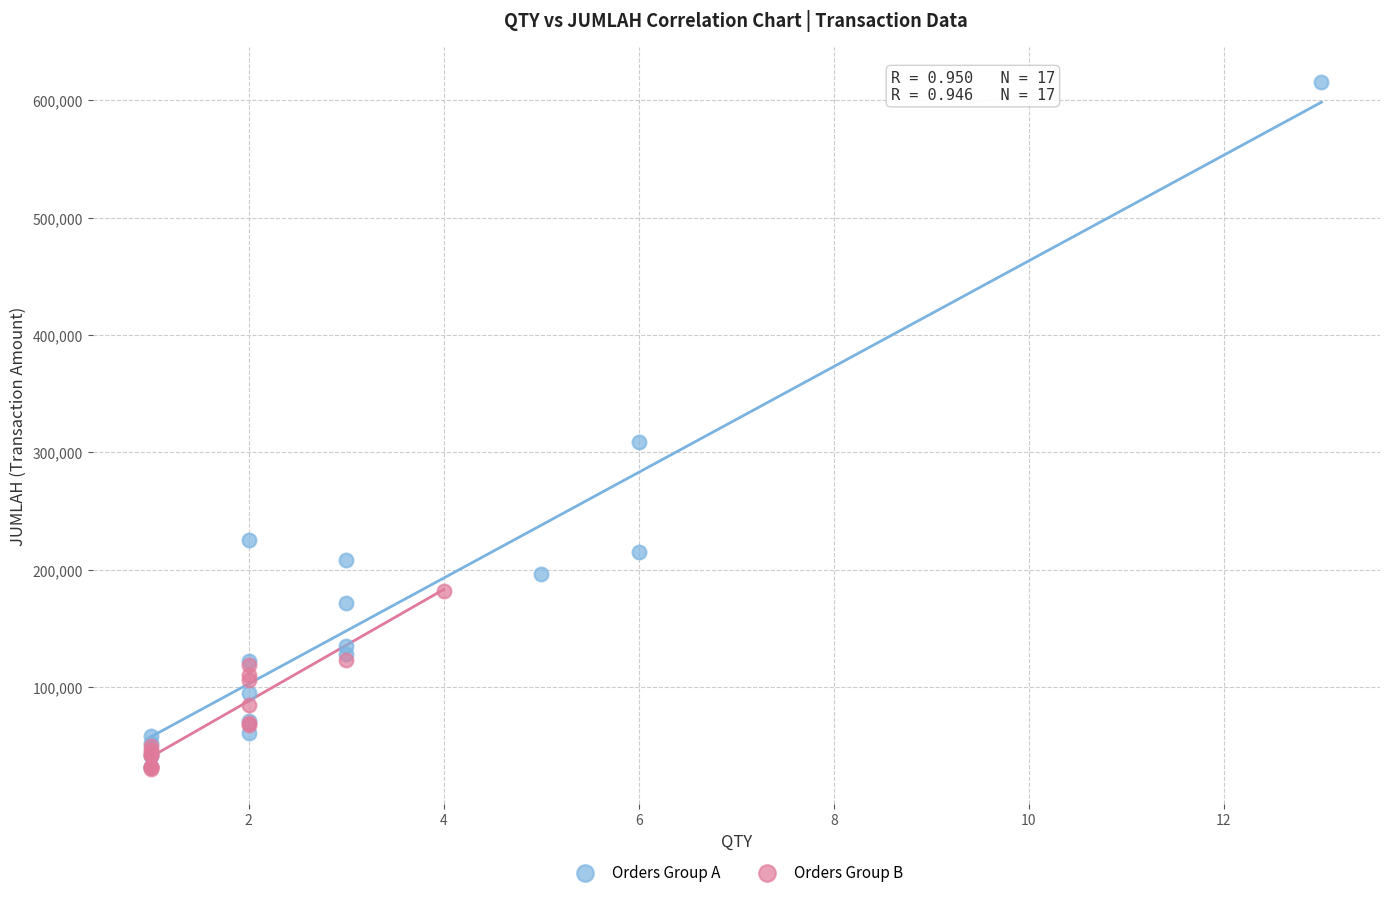

What are all the series names shown in the legend?

Orders Group A, Orders Group B